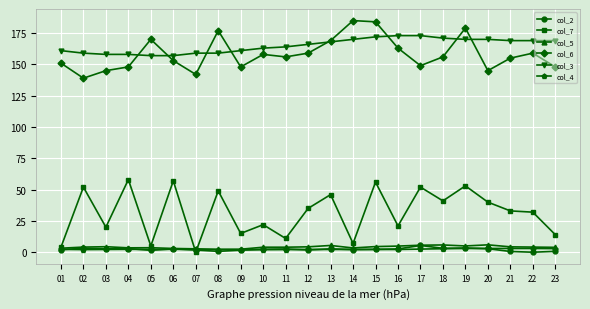

Which series has the largest range (max minus min)?

col_7